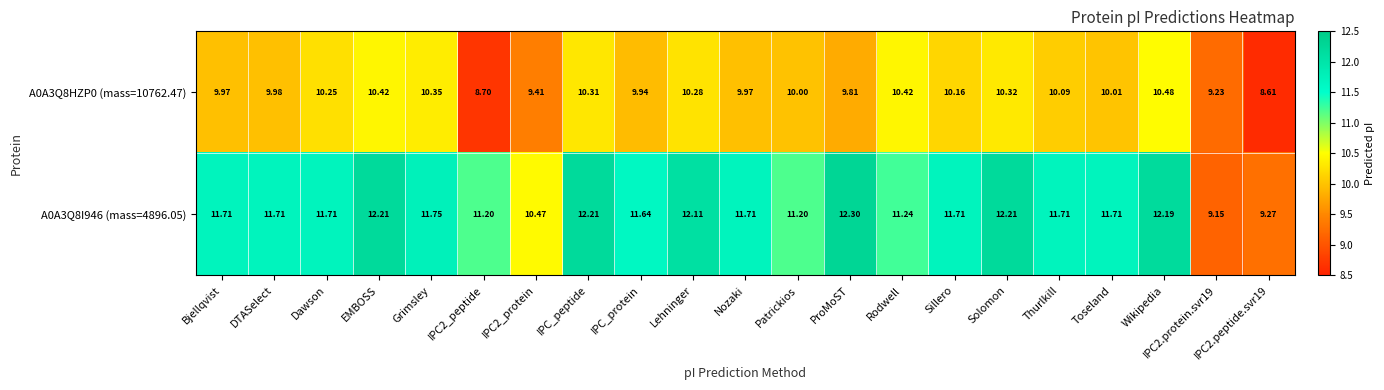

Which category has the highest value across all series?

ProMoST